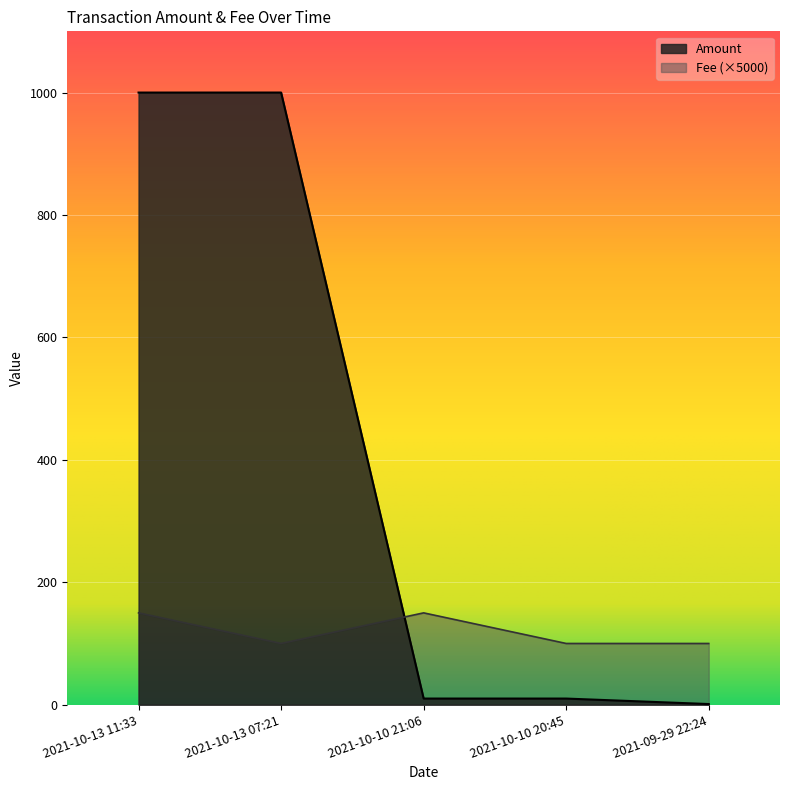

What is the label of the 5th point from the right?

2021-10-13 11:33